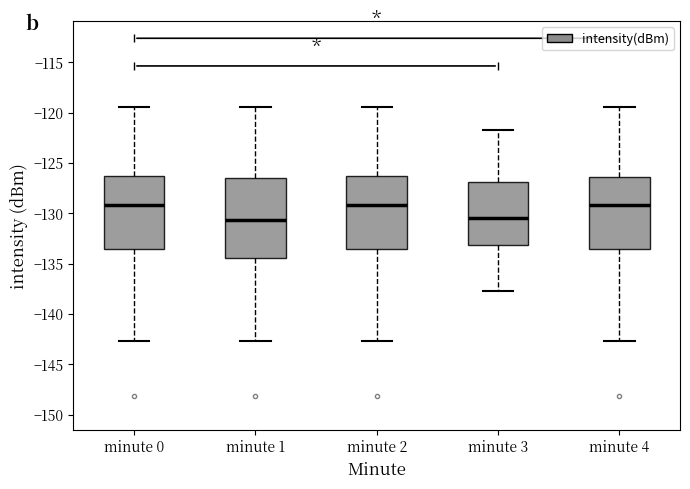

Comparing the boxes themselves (not the whiskers), which one is the tallest?

minute 1